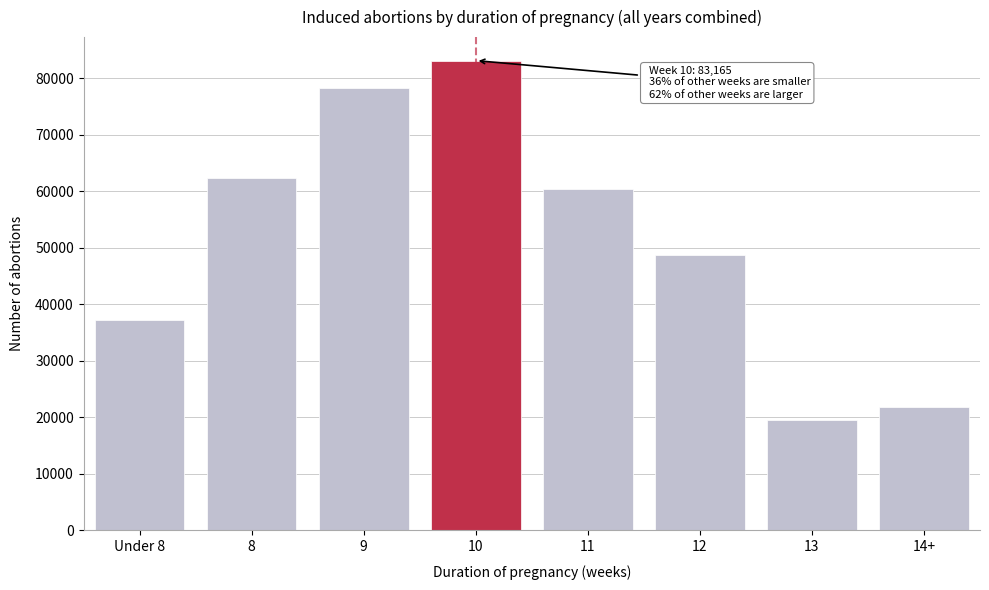

Reading left to right, what are all the values shown in this chart?

37324	62366	78369	83165	60449	48763	19595	21763